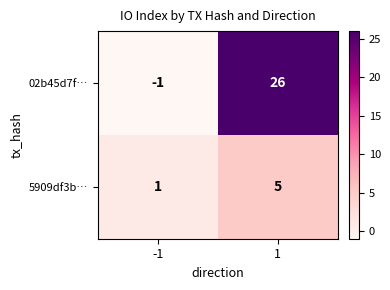

How many data points does each series have?

2